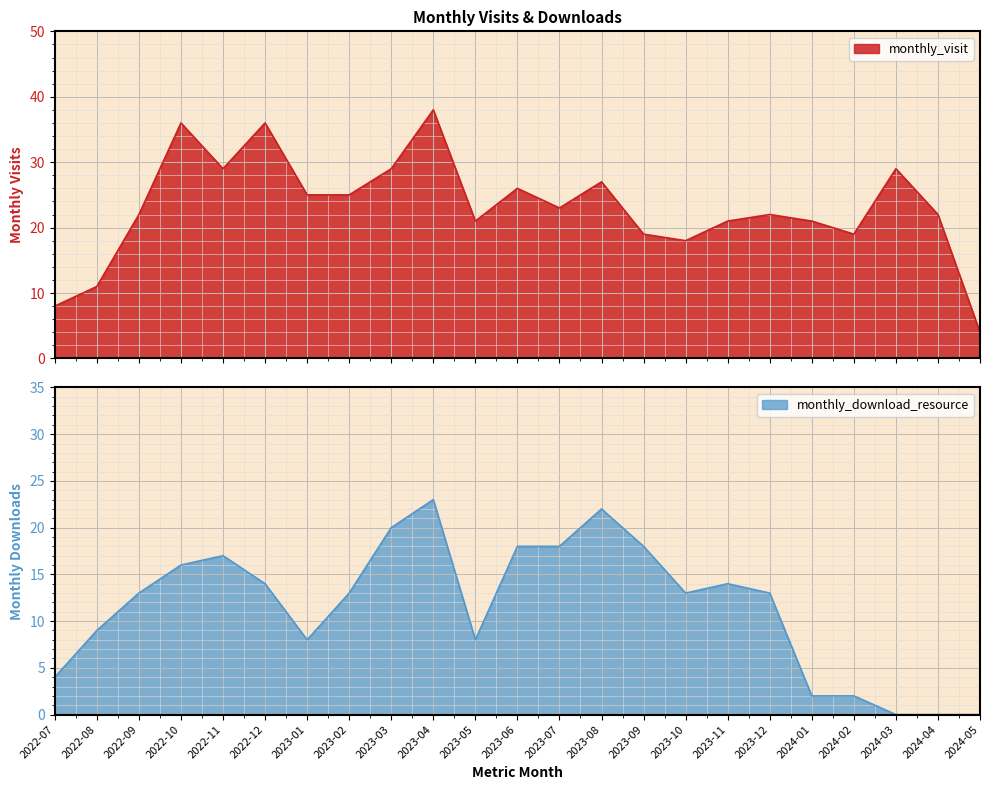

At which category does monthly_visit reach its first local valley?

2022-11